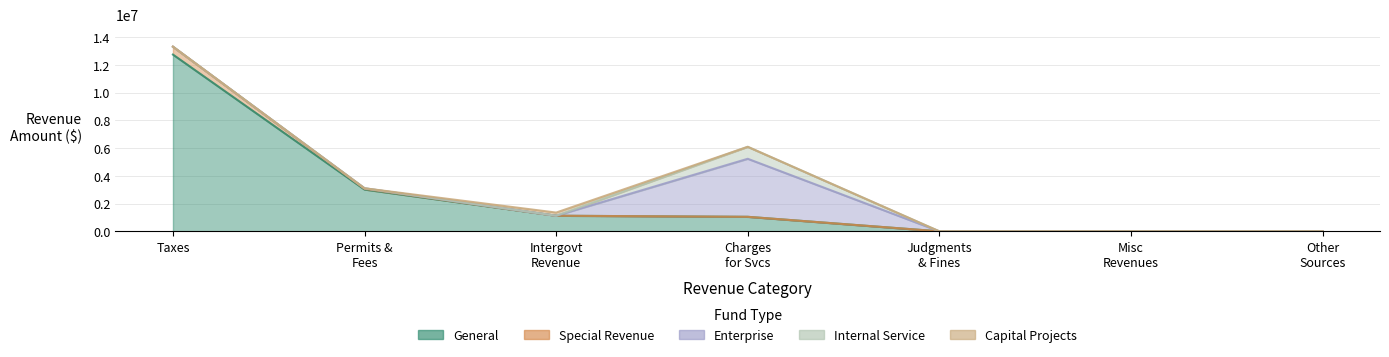

What is the sum of the General values at Judgments Fines and Forfeits and Permits Fees and Special Assessments?

3015407